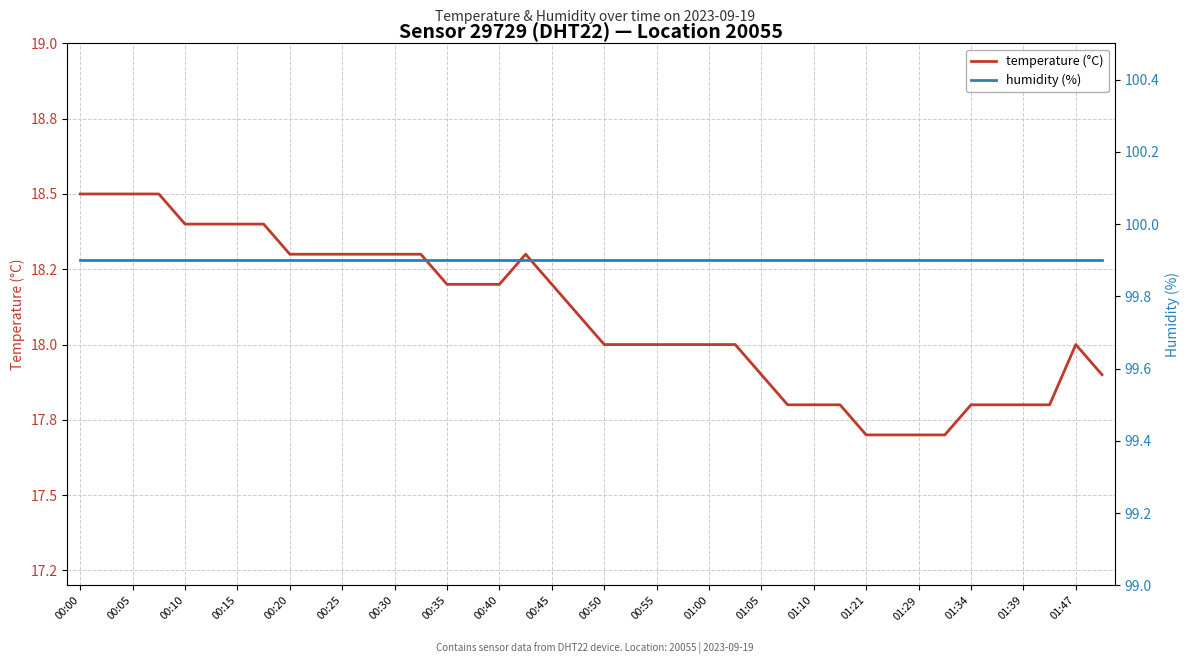

True or false: temperature (°C) and humidity (%) intersect in this chart.

False